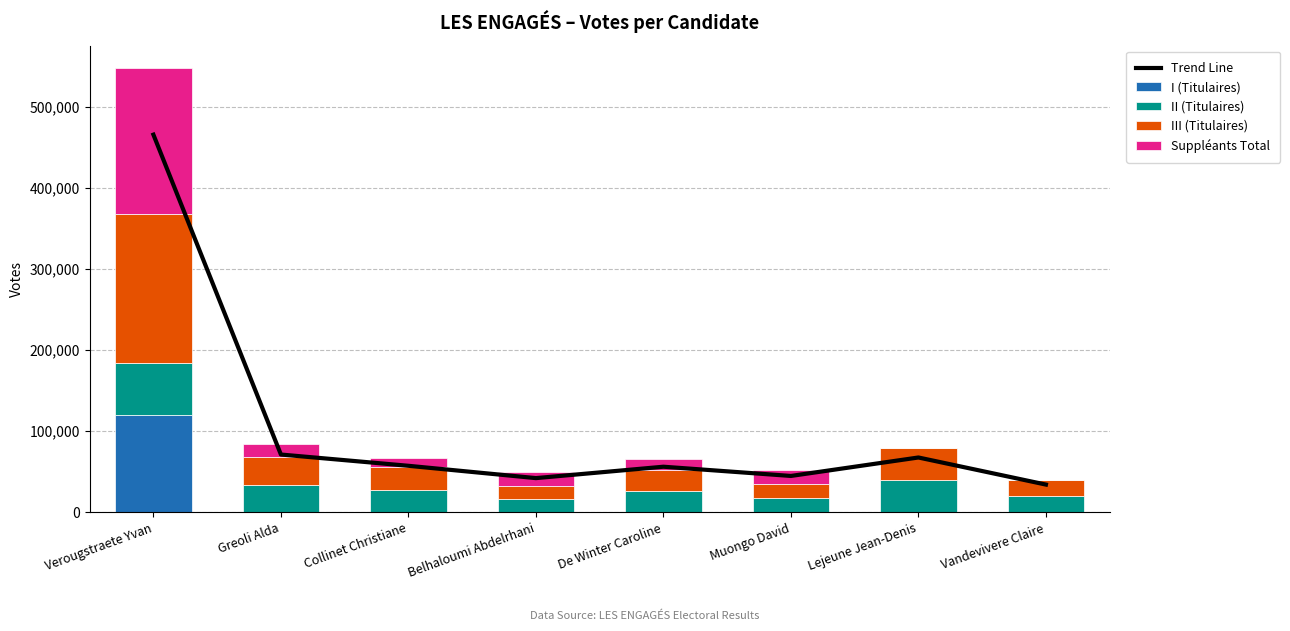

How many categories are shown in the chart?

8